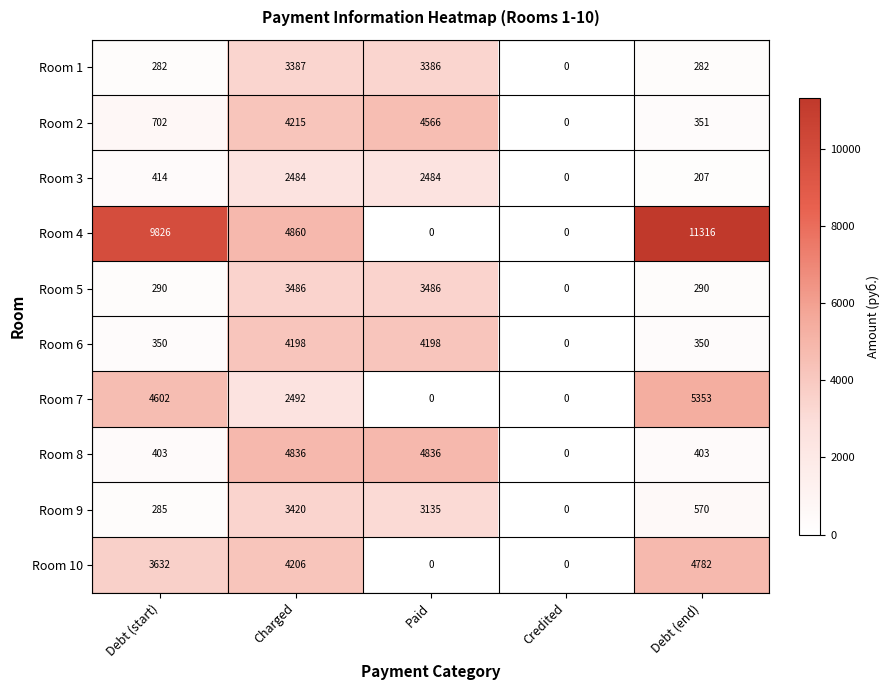

What is the difference between the Room 2 values at Credited and Charged?

4215